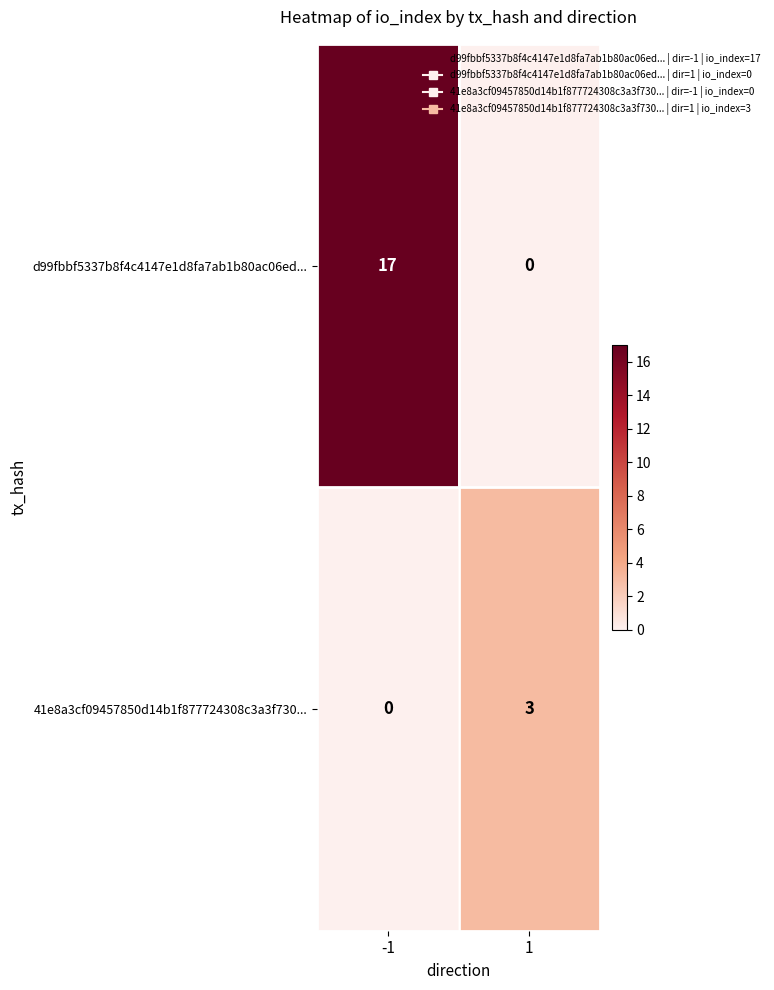

What is the maximum value shown in the chart?

17